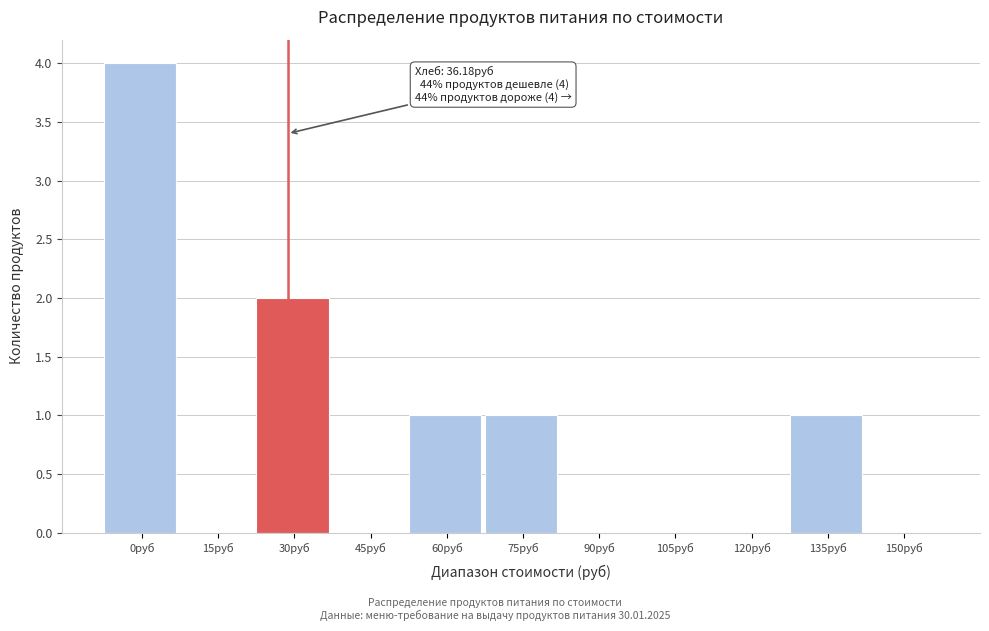

Reading left to right, what are all the values shown in this chart?

0руб=4	15руб=0	30руб=2	45руб=0	60руб=1	75руб=1	90руб=0	105руб=0	120руб=0	135руб=1	150руб=0